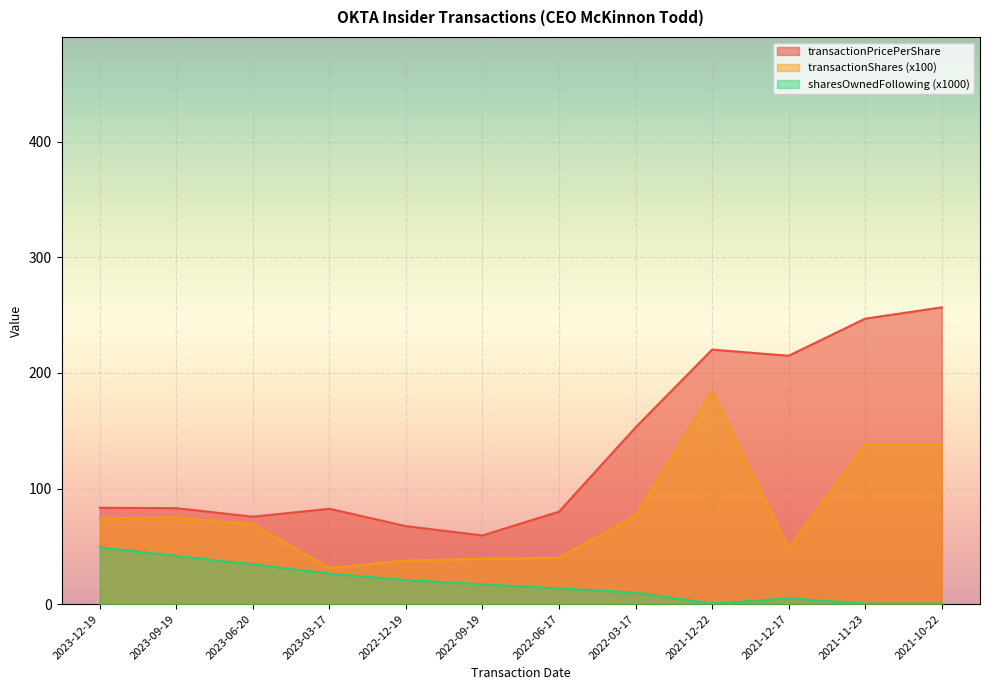

What is the average value of the transactionShares series?

79.2